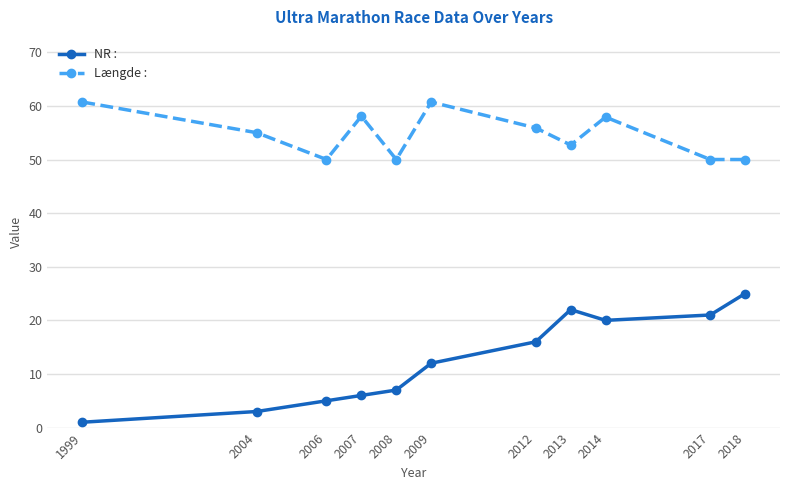

Which series has the widest spread of values?

NR :